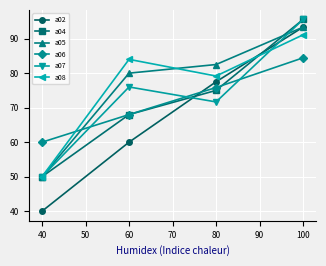

What are all the series names shown in the legend?

a02, a04, a05, a06, a07, a08